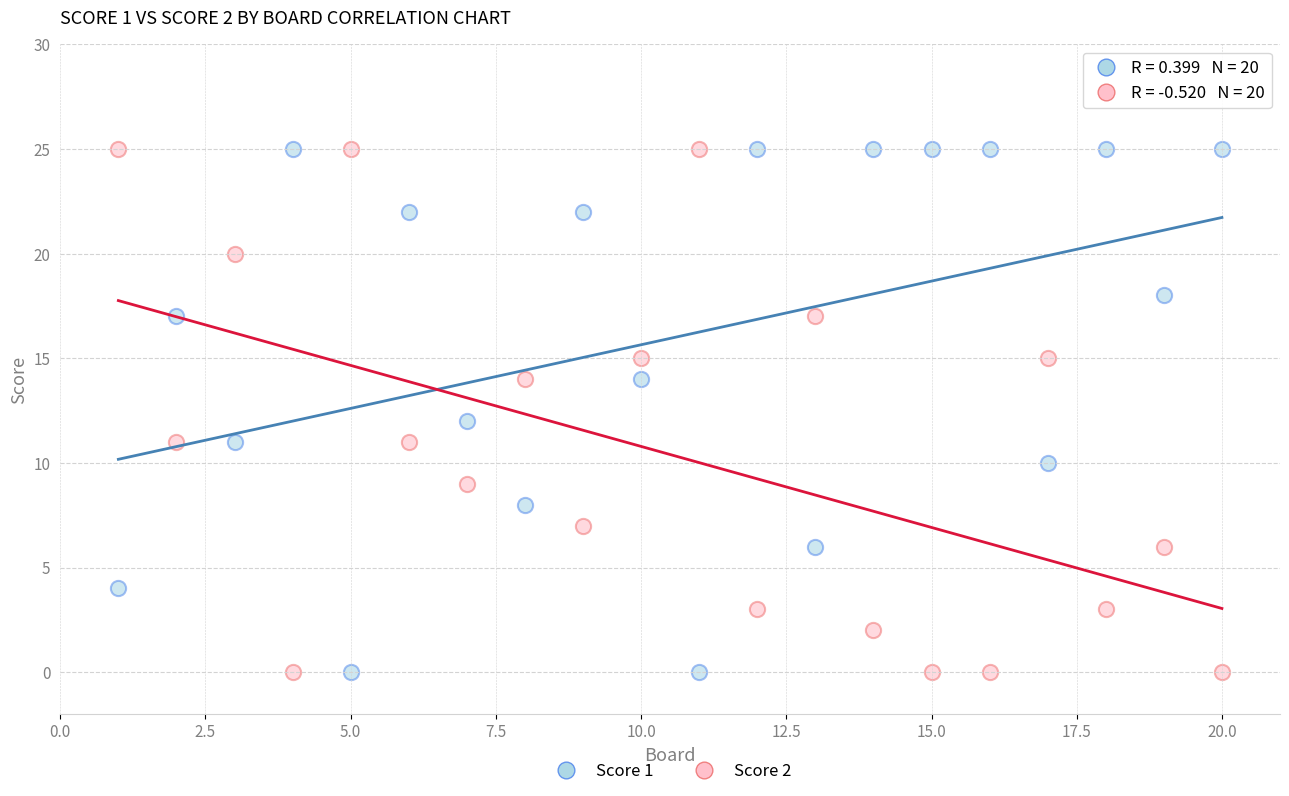

What is the X range (max minus min) for the scatter plot?

19